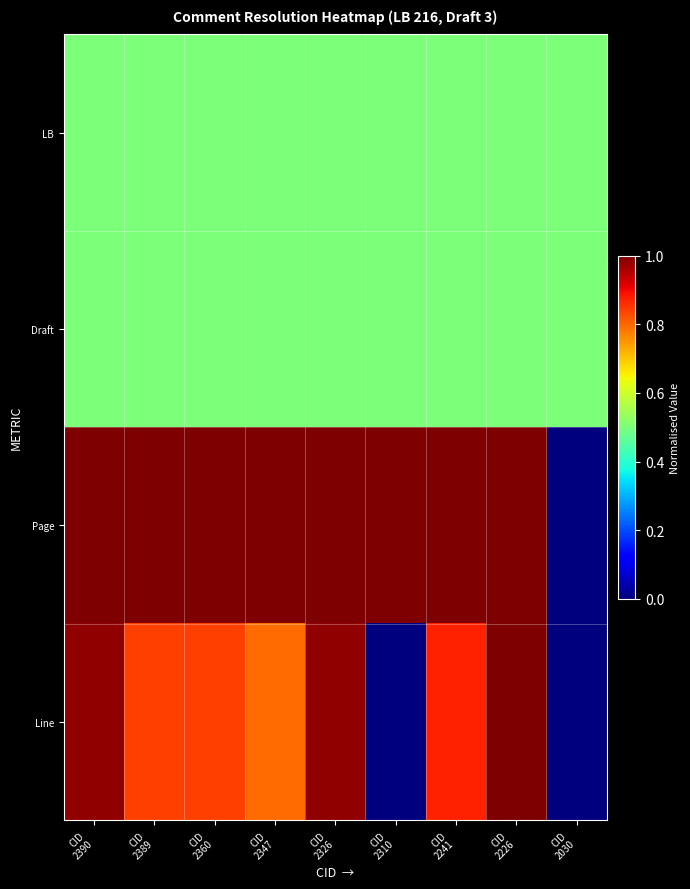

Reading left to right, list all the values displayed in this chart.

LB: CID
2390=0.5	CID
2389=0.5	CID
2360=0.5	CID
2347=0.5	CID
2326=0.5	CID
2310=0.5	CID
2241=0.5	CID
2226=0.5	CID
2030=0.5
Draft: CID
2390=0.5	CID
2389=0.5	CID
2360=0.5	CID
2347=0.5	CID
2326=0.5	CID
2310=0.5	CID
2241=0.5	CID
2226=0.5	CID
2030=0.5
Page: CID
2390=1.0	CID
2389=1.0	CID
2360=1.0	CID
2347=1.0	CID
2326=1.0	CID
2310=1.0	CID
2241=1.0	CID
2226=1.0	CID
2030=0.0
Line: CID
2390=1.0	CID
2389=0.8	CID
2360=0.8	CID
2347=0.8	CID
2326=1.0	CID
2310=0.0	CID
2241=0.9	CID
2226=1.0	CID
2030=0.0